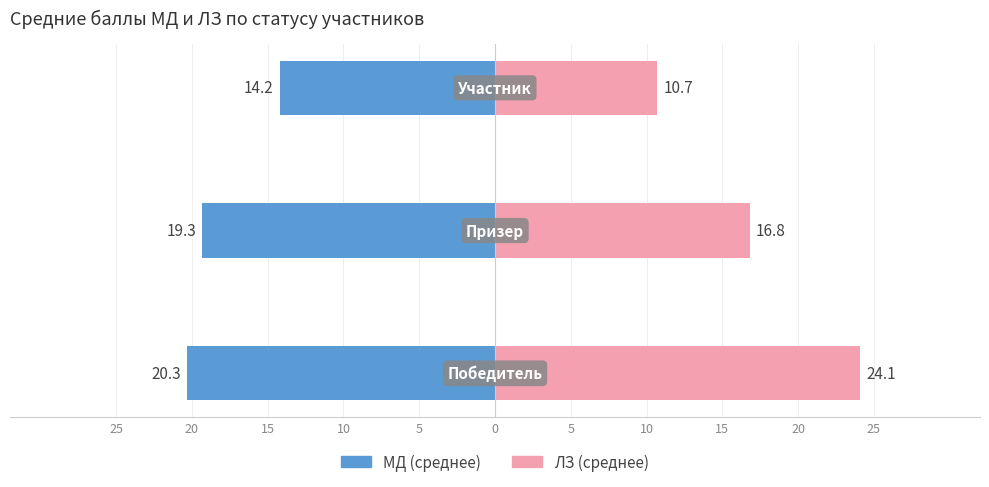

What is the sum of all МД (среднее) values?

-53.8